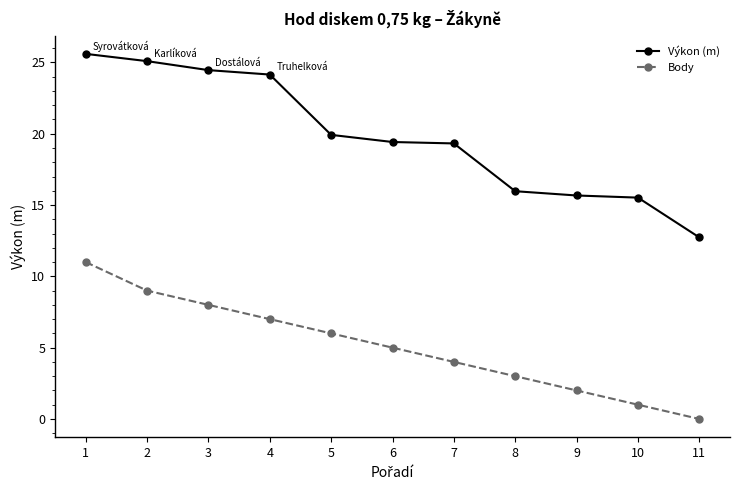

List the series in order of their overall mean, highest first.

Výkon (m), Body